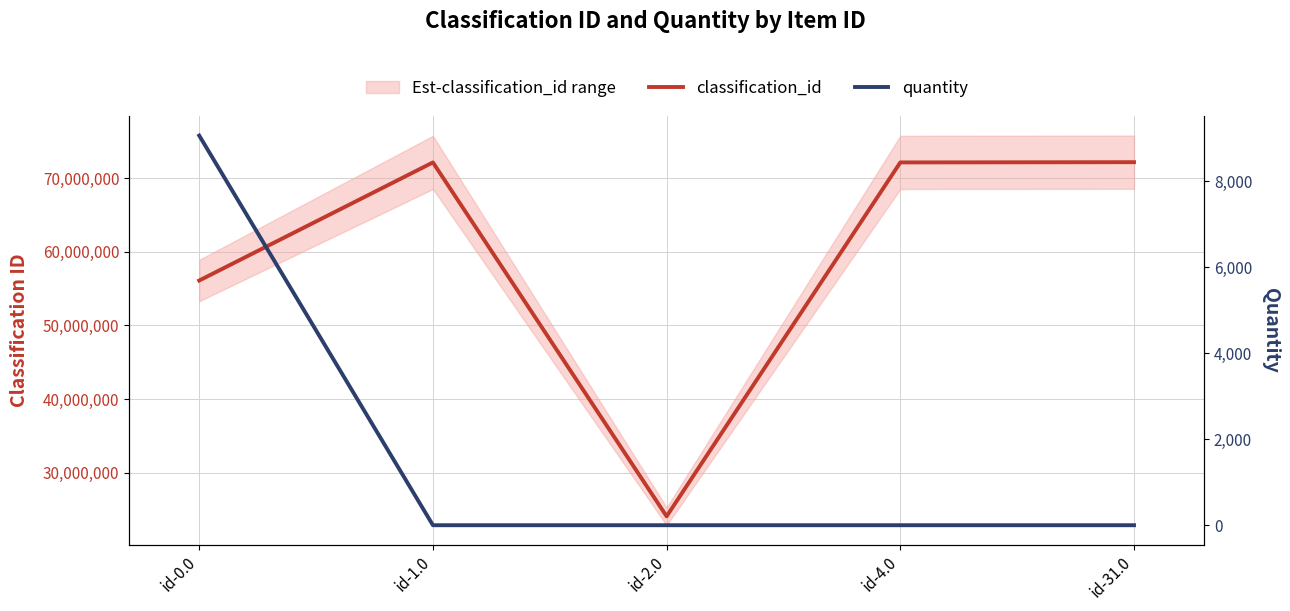

True or false: quantity and classification_id intersect in this chart.

False